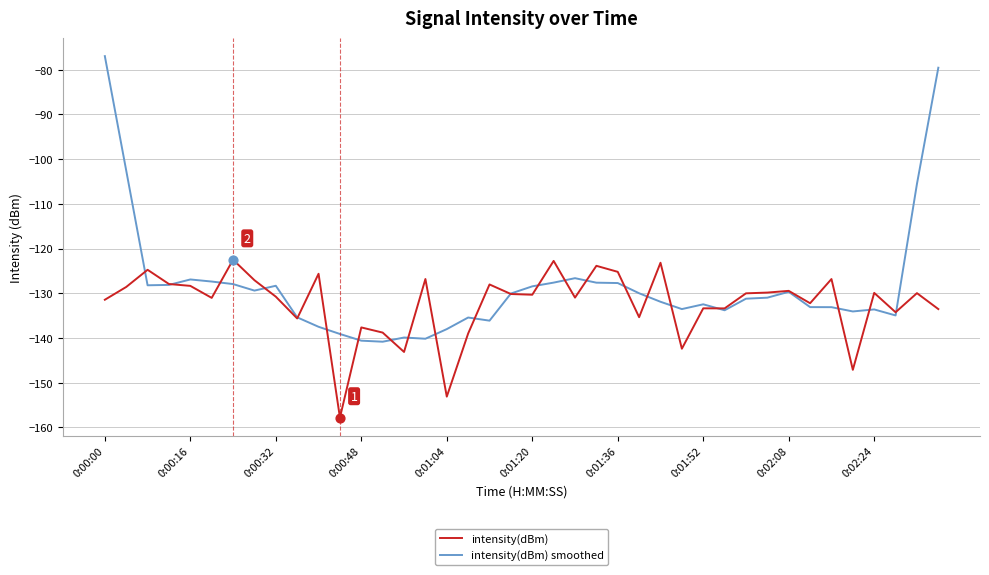

What are all the series names shown in the legend?

intensity(dBm), intensity(dBm) smoothed